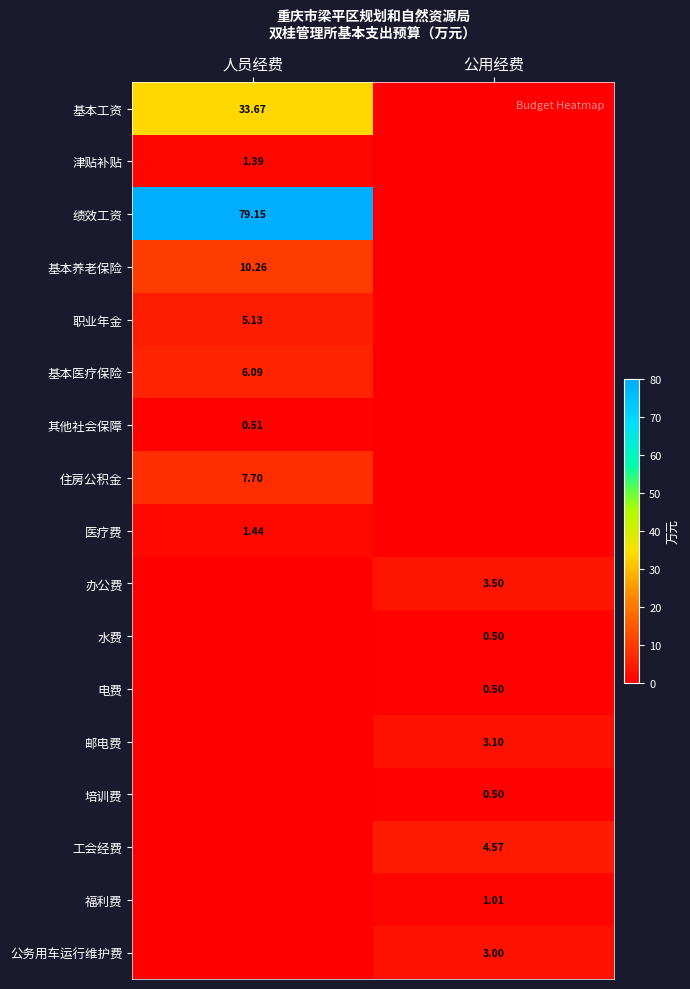

The 电费 series shows 0.1 at 公用经费. True or false?

False